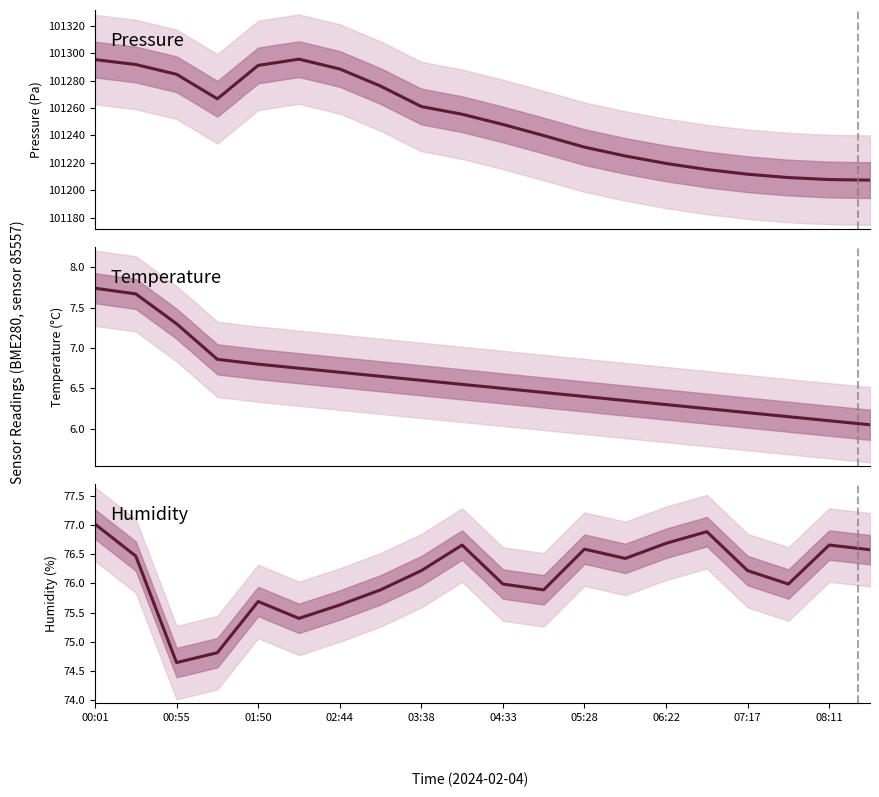

What is the maximum value for pressure?

101295.6